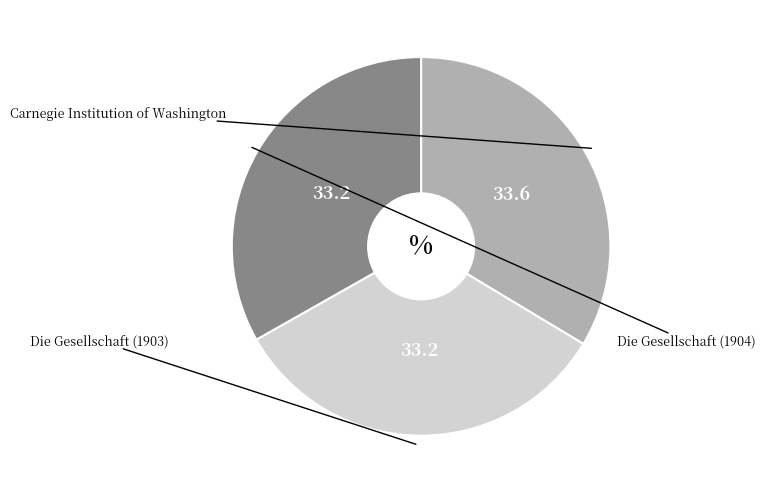

What percentage is the Carnegie Institution of Washington slice, to the nearest percent?

34%